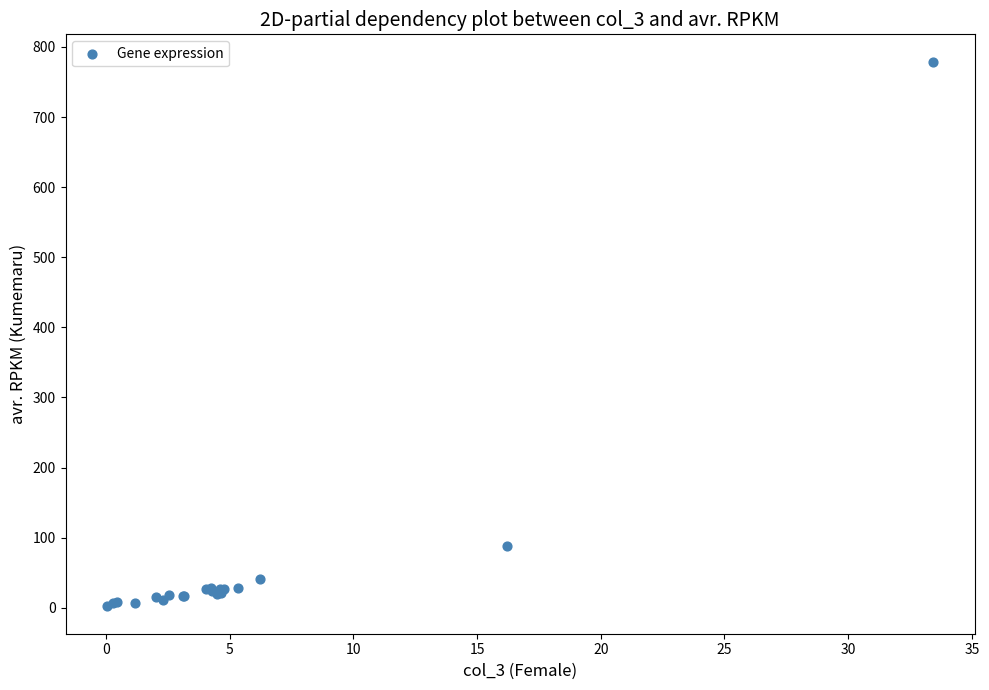

What Y value in the scatter plot is closest to 390?

88.7